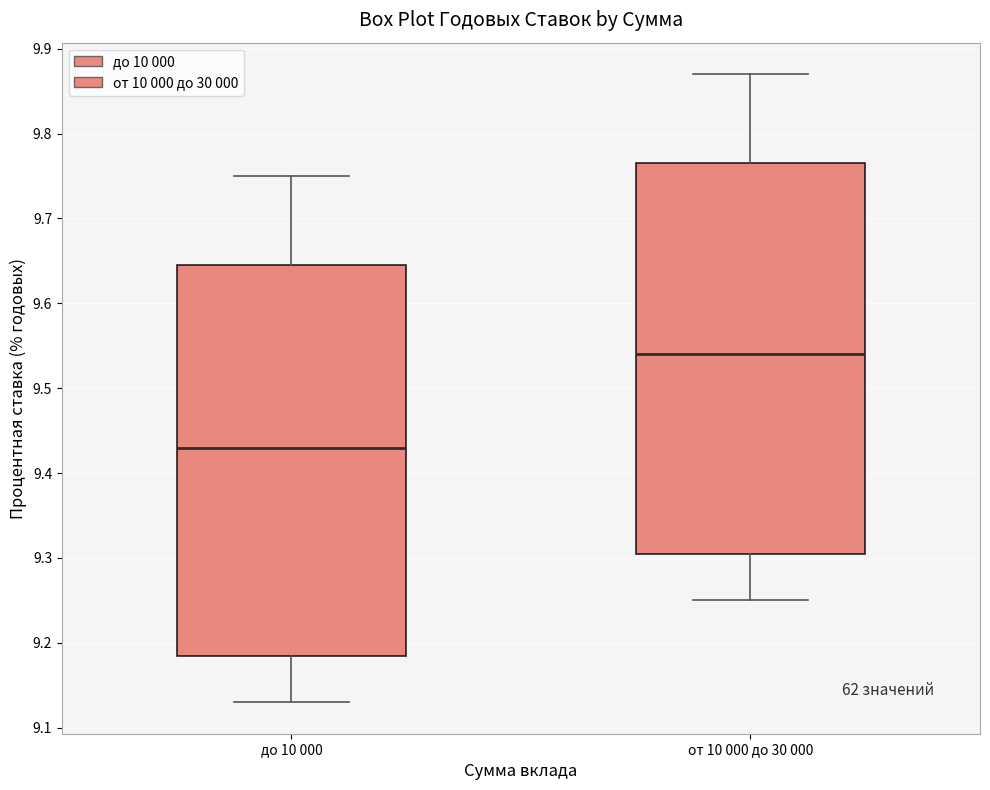

Reading left to right, read every box against the y-axis: the position of its median line, the range the box covers, and the ends of its whiskers. The values are not printed on the chart, so give them approximately, as read against the axis.

до 10 000: median 9.43, box 9.19 to 9.65, whiskers 9.13 to 9.75
от 10 000 до 30 000: median 9.54, box 9.31 to 9.77, whiskers 9.25 to 9.87